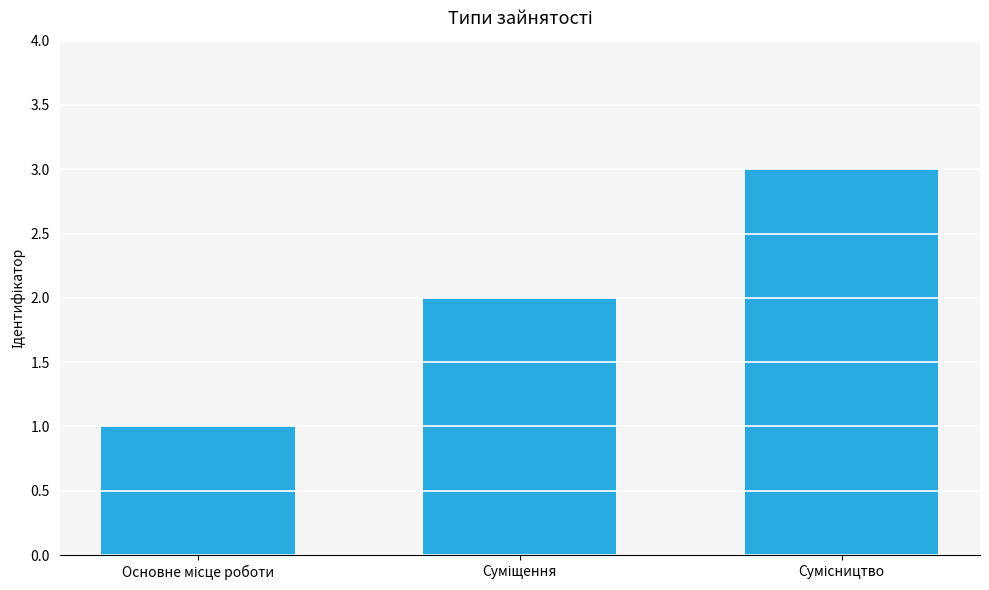

Are the bars grouped side by side (vs. stacked)?

No